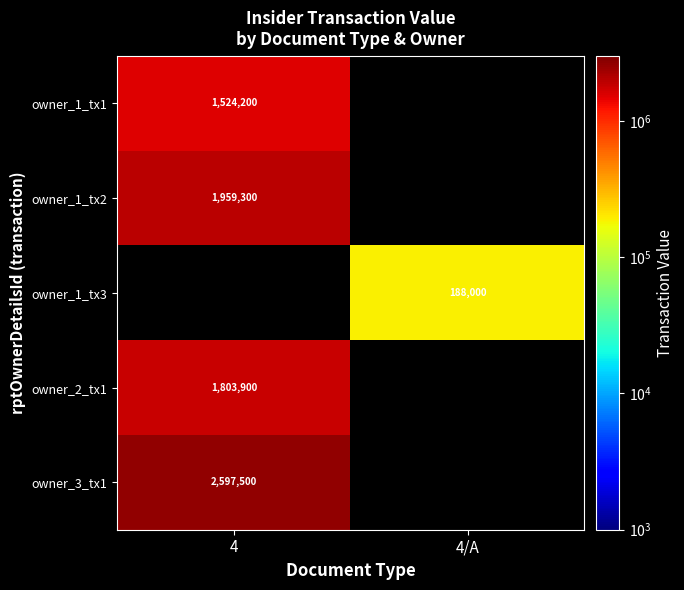

Is it true that owner_2_tx1 equals 1803900 at 4?

True